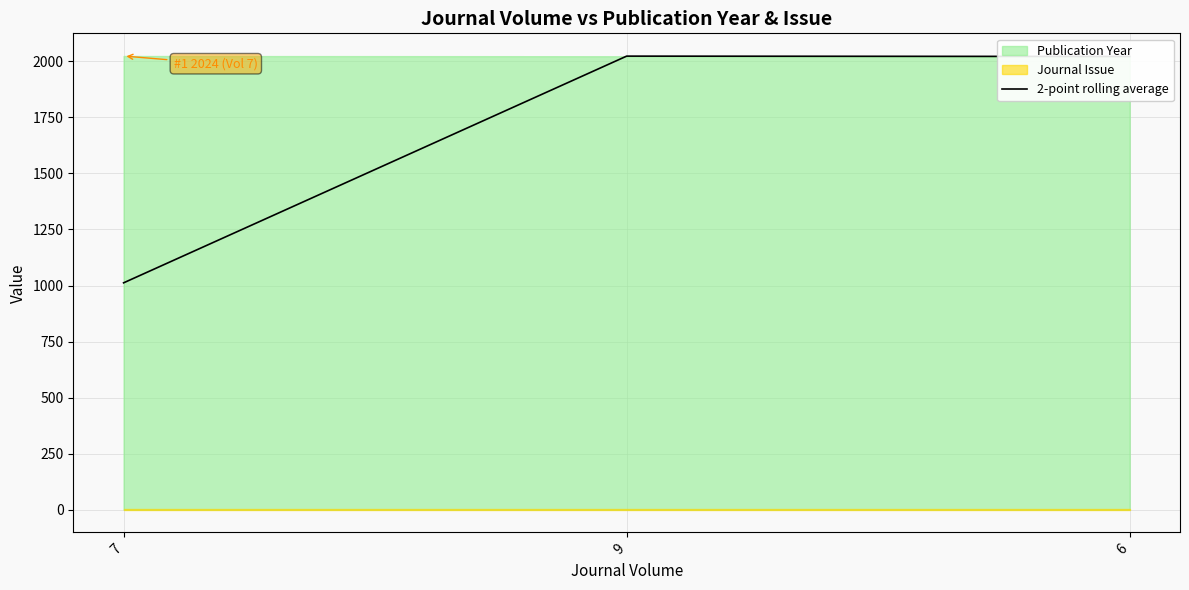

Rank the categories by value from highest to lowest.

9, 6, 7